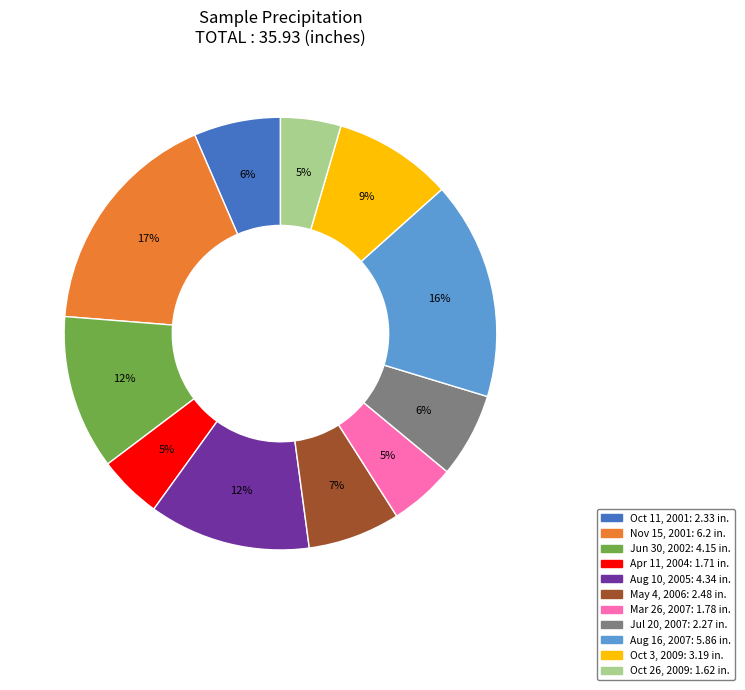

What is the largest slice in the pie chart?

Nov 15, 2001